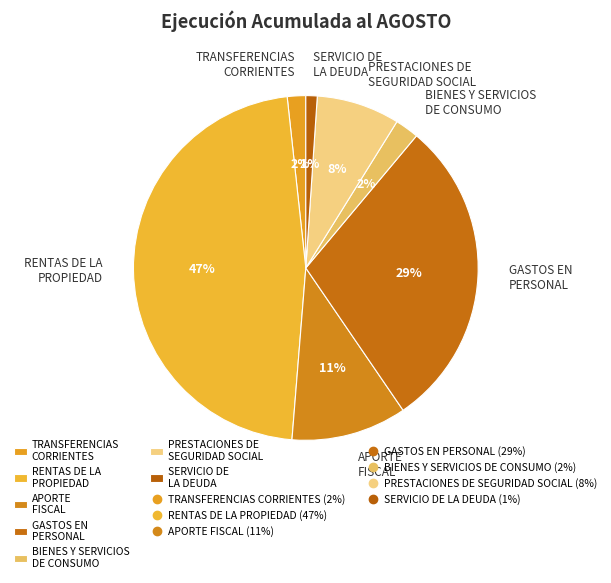

Is the sum of GASTOS EN PERSONAL and BIENES Y SERVICIOS DE CONSUMO greater than half?

No